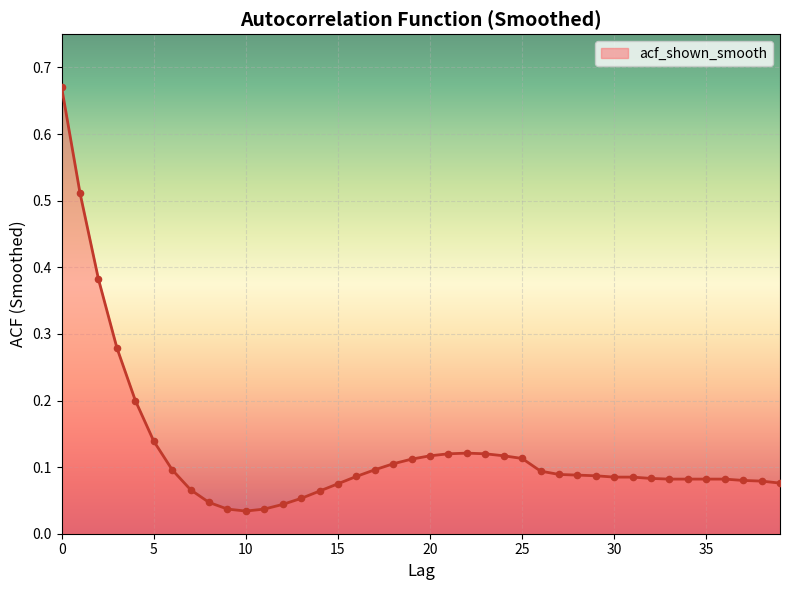

What is the difference between the maximum and minimum values?

0.6